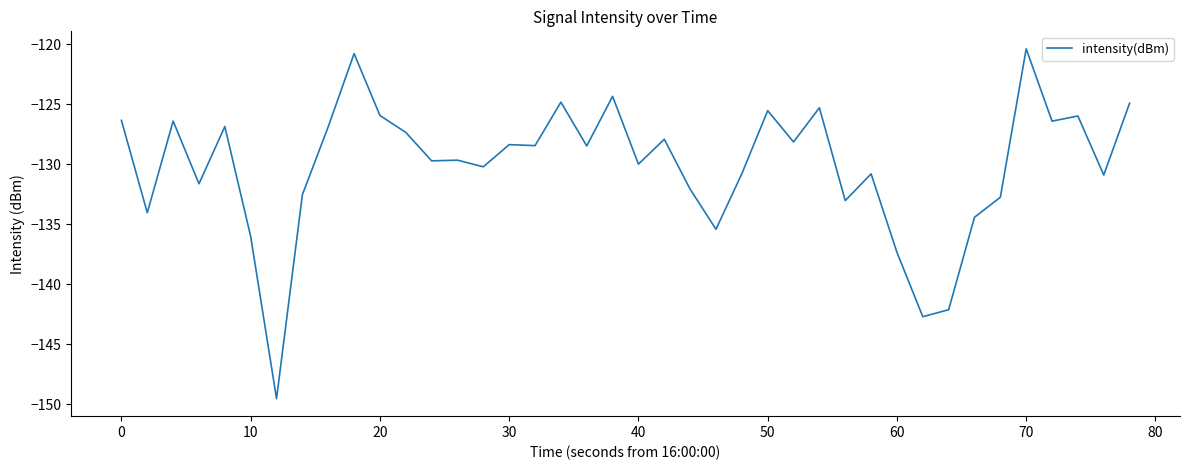

What is the difference between the maximum and minimum values?

29.2